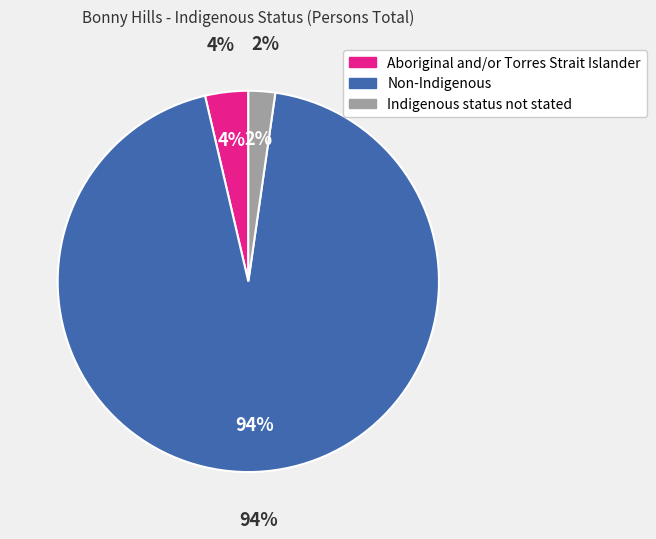

Count the number of slices in the pie.

3